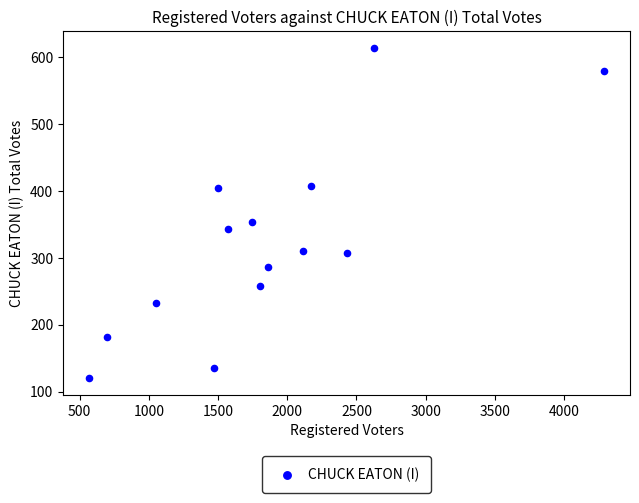

What is the range of Y values (max minus min)?

494